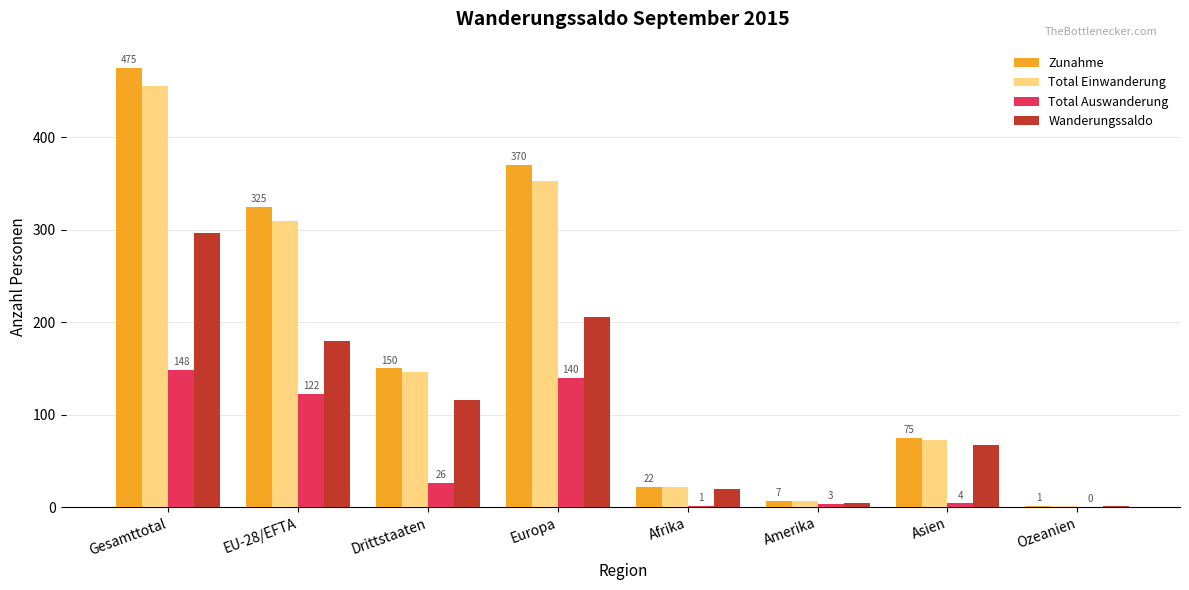

True or false: Zunahme has a value of 150 at Drittstaaten.

True